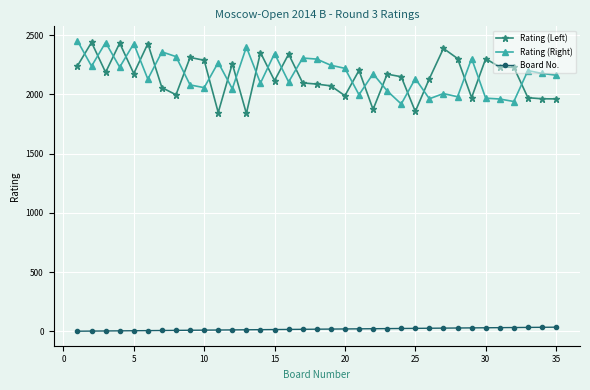

Which series ends up on top after the final intersection of Rating (Right) and Rating (Left)?

Rating (Right)